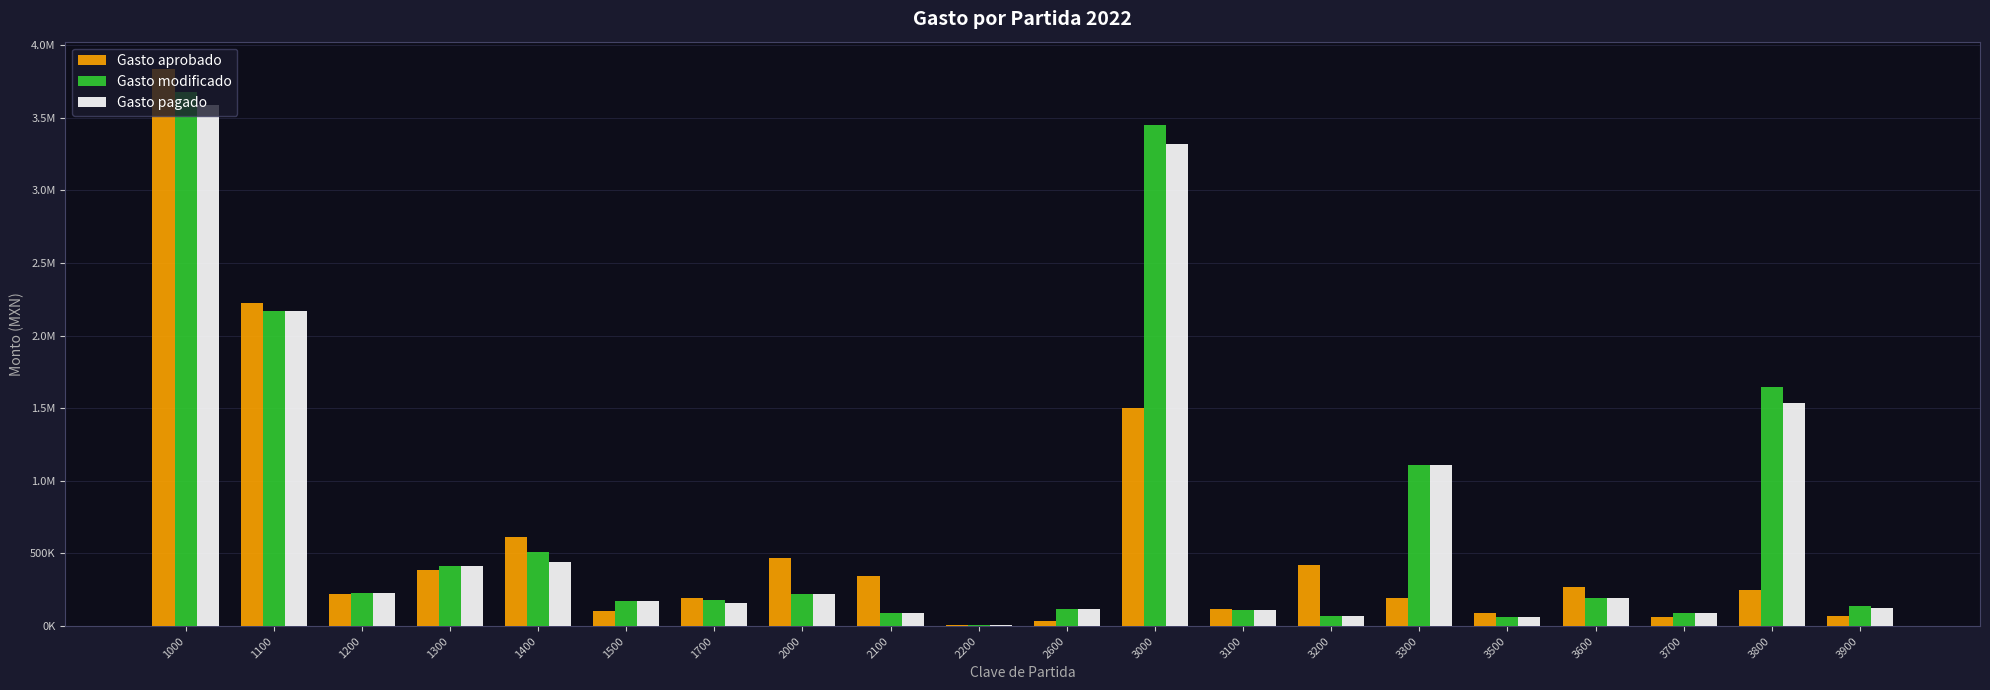

Reading left to right, transcribe all the data shown in this chart.

Gasto aprobado: 3830495.0	2222724.3	220922.8	387428.9	610219.1	106925.4	194706.3	465832.6	348500.0	11000.0	37332.6	1501351.9	117300.0	421198.1	191800.0	89900.0	268000.0	60000.0	251030.4	72123.5
Gasto modificado: 3674815.1	2168421.1	226992.2	415046.9	508042.6	174075.1	182237.3	223131.4	87755.0	7302.7	119168.2	3450938.1	107834.1	72240.8	1107305.6	63260.9	196968.0	91093.6	1648532.4	139096.9
Gasto pagado: 3585393.9	2168421.1	226992.2	415046.9	441125.6	174075.1	159733.0	223131.4	87755.0	7302.7	119168.2	3319345.1	107834.1	72240.8	1107305.6	63260.9	196968.0	91093.6	1533664.4	122371.9